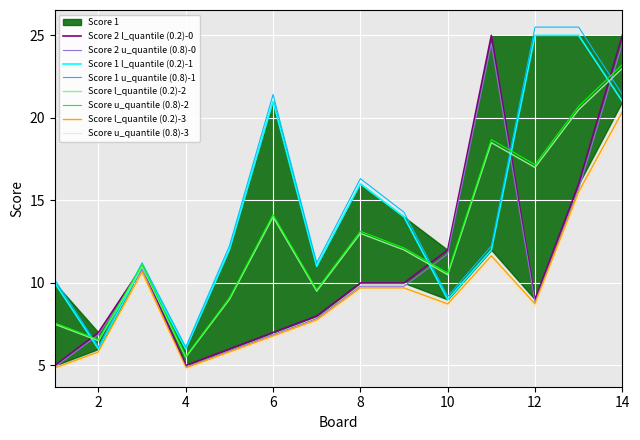

Is it true that Score 2 equals 7 at 2?

True